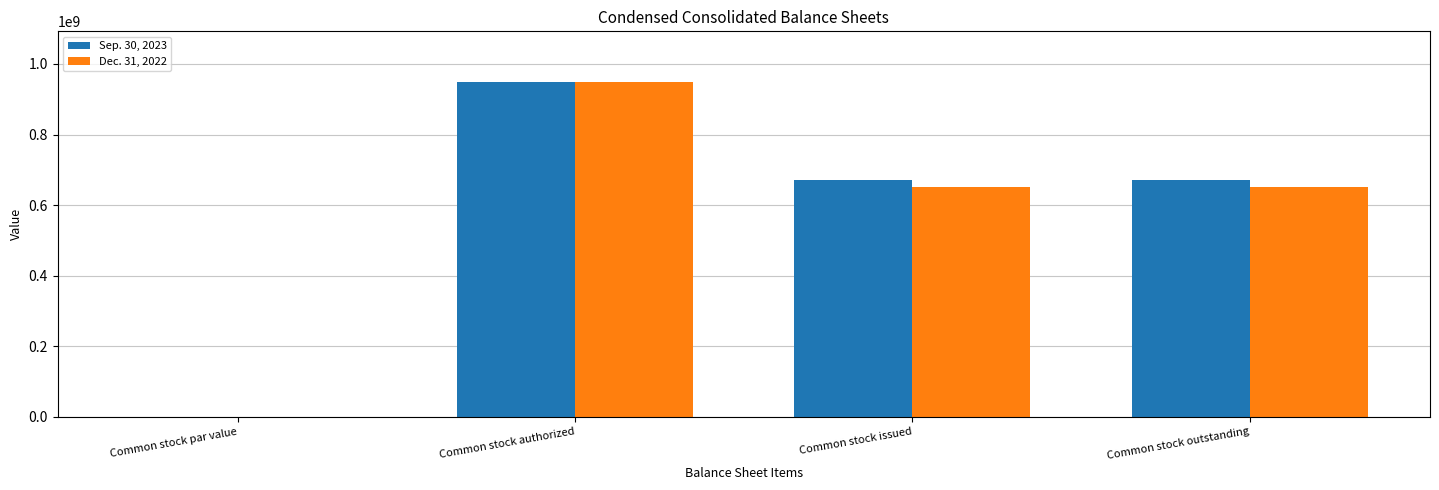

Is it true that Dec. 31, 2022 equals 650223840.0 at Common stock outstanding?

True